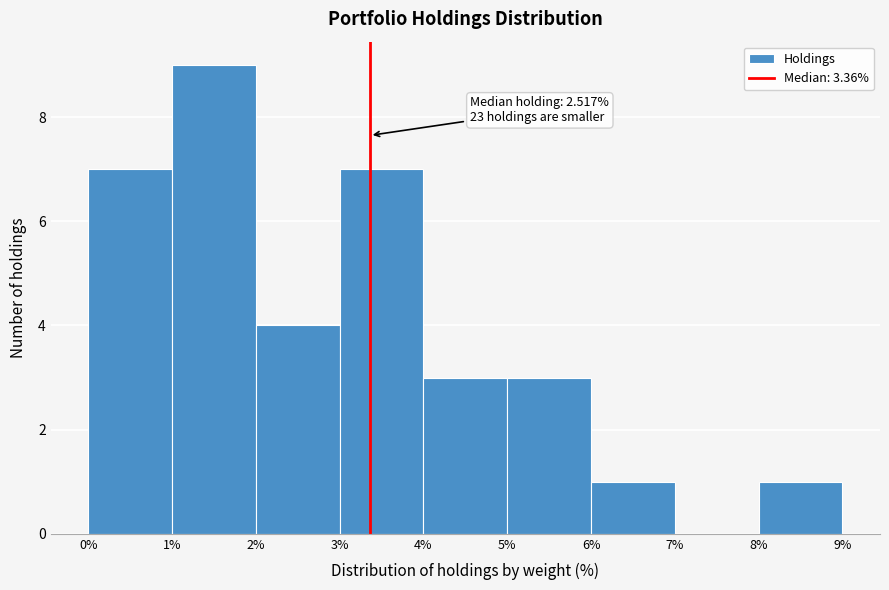

Which range on the x-axis has the tallest bar?

1% to 2%